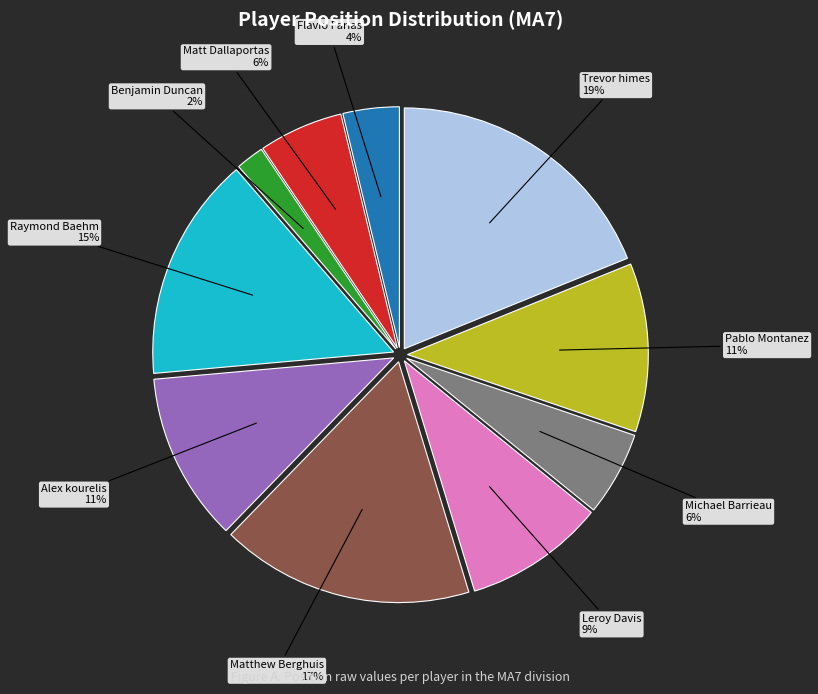

Is there a majority slice in this chart?

No